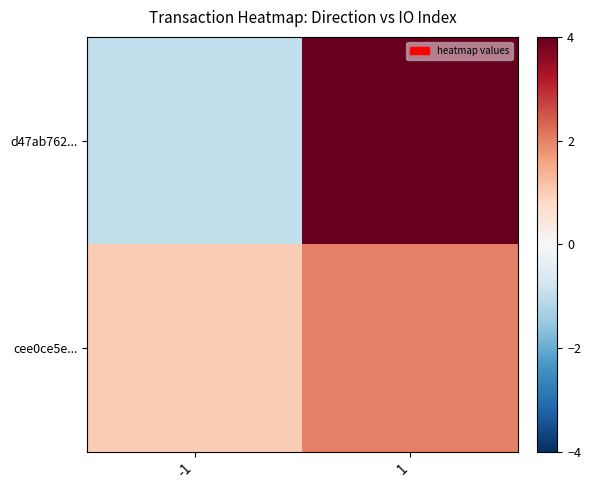

Which category has the lowest value across all series?

-1